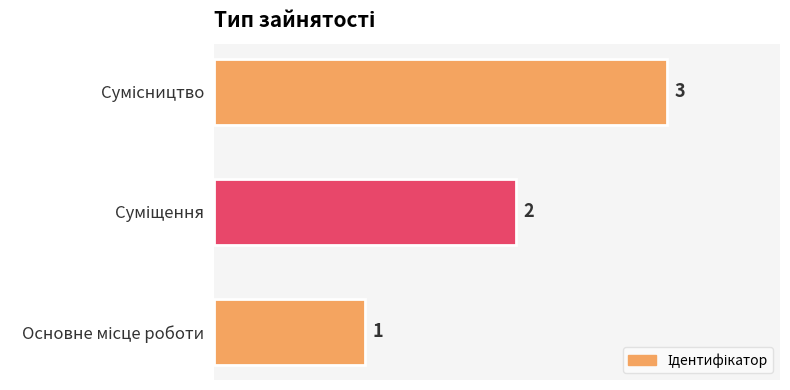

What is the maximum value shown in the chart?

3